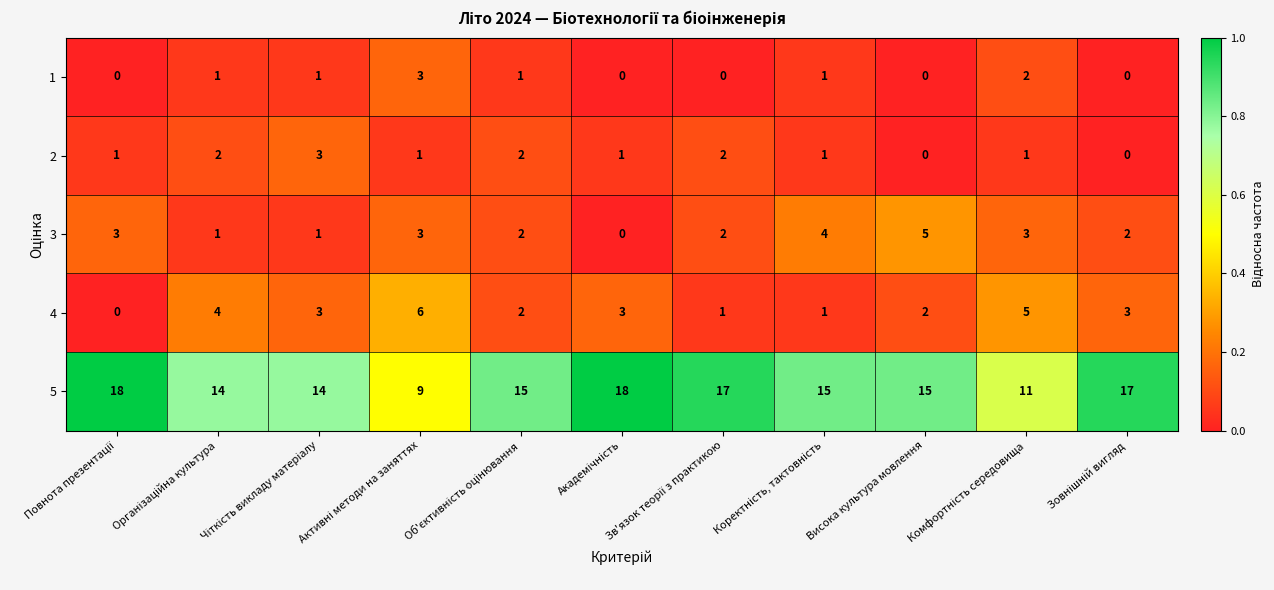

What is the maximum value for 1?

3